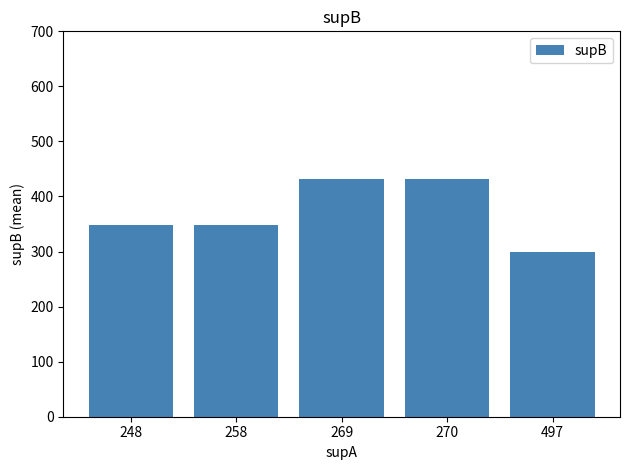

Are the bars horizontal?

No